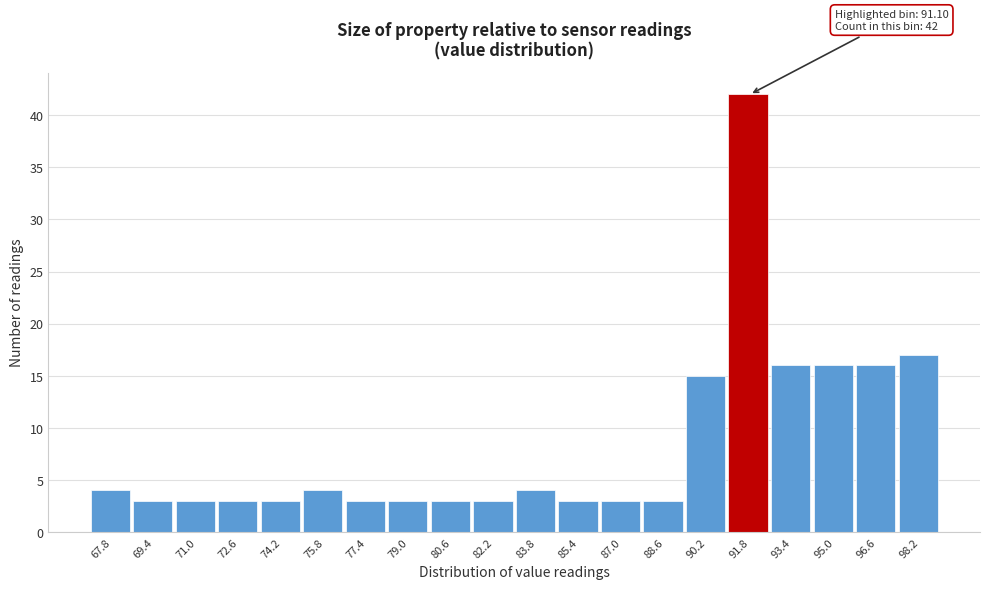

Which range on the x-axis has the tallest bar?

91.0 to 92.6